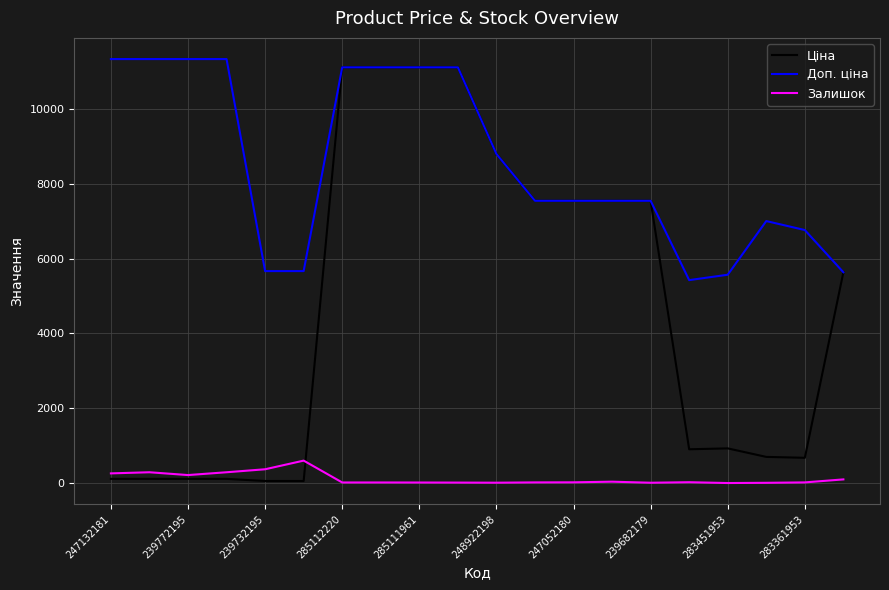

List the series in order of their overall mean, highest first.

Доп. ціна, Ціна, Залишок